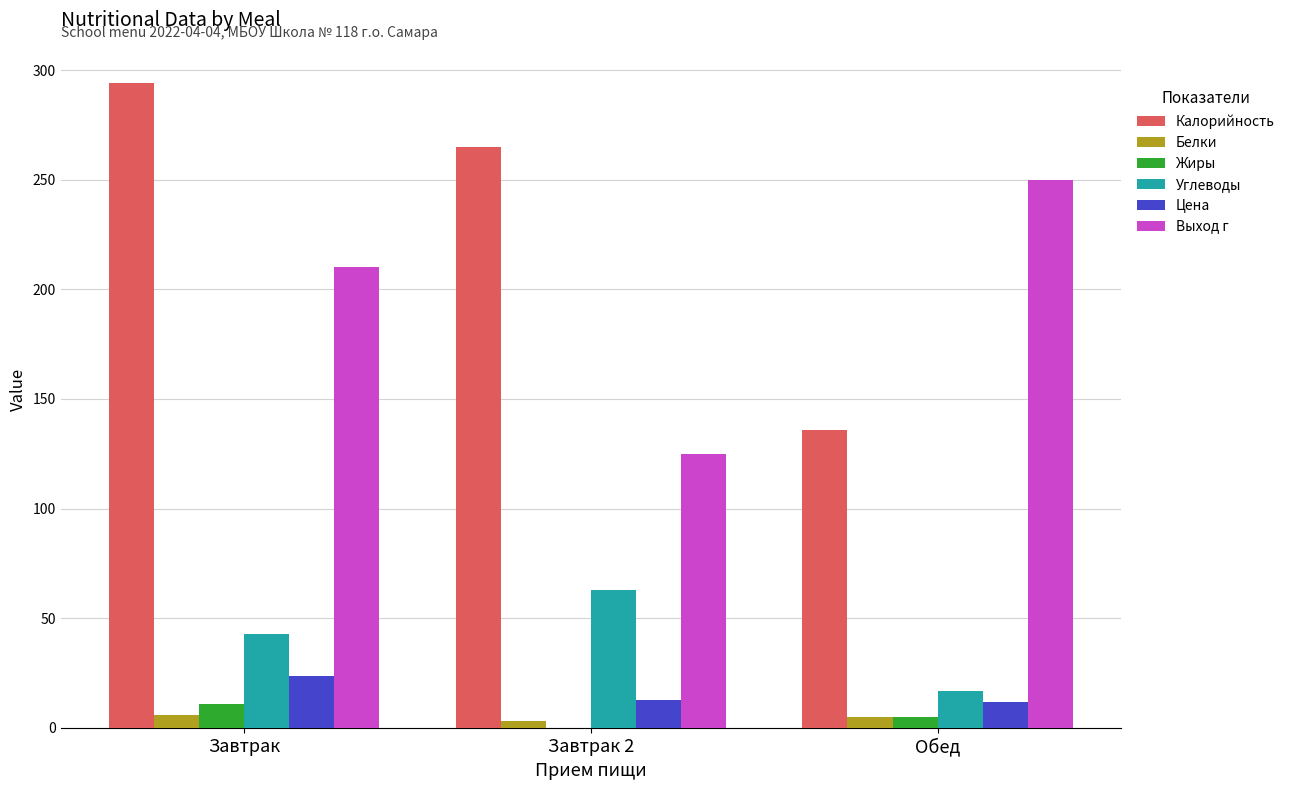

Where is Калорийность nearest to the value 215?

Завтрак 2